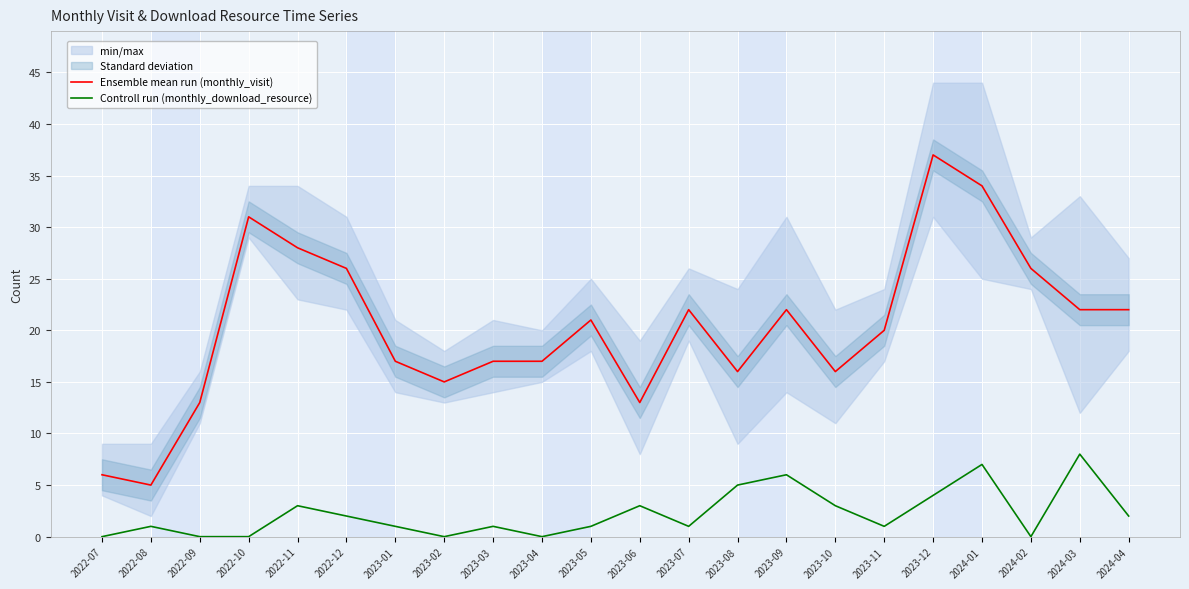

Reading left to right, transcribe all the data shown in this chart.

Ensemble mean run (monthly_visit): 6	5	13	31	28	26	17	15	17	17	21	13	22	16	22	16	20	37	34	26	22	22
Controll run (monthly_download_resource): 0	1	0	0	3	2	1	0	1	0	1	3	1	5	6	3	1	4	7	0	8	2